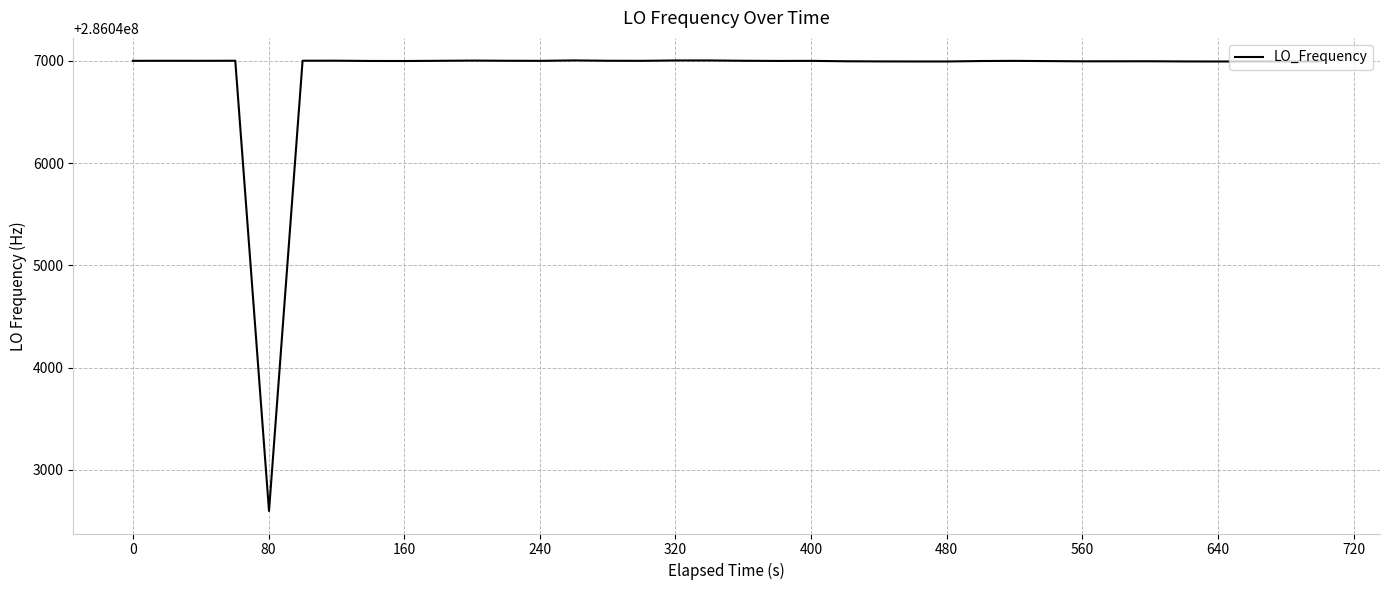

What is the maximum value shown in the chart?

286047005.5